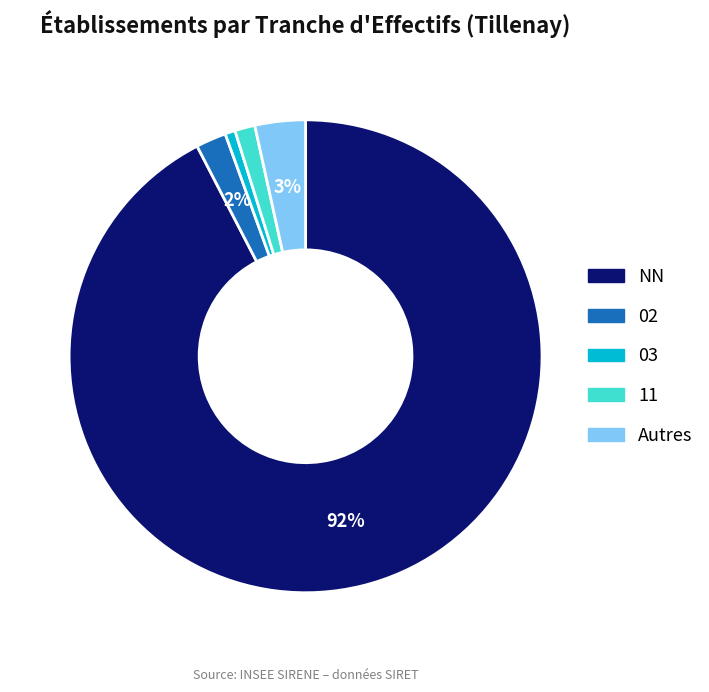

True or false: NN accounts for 92% of the total.

True